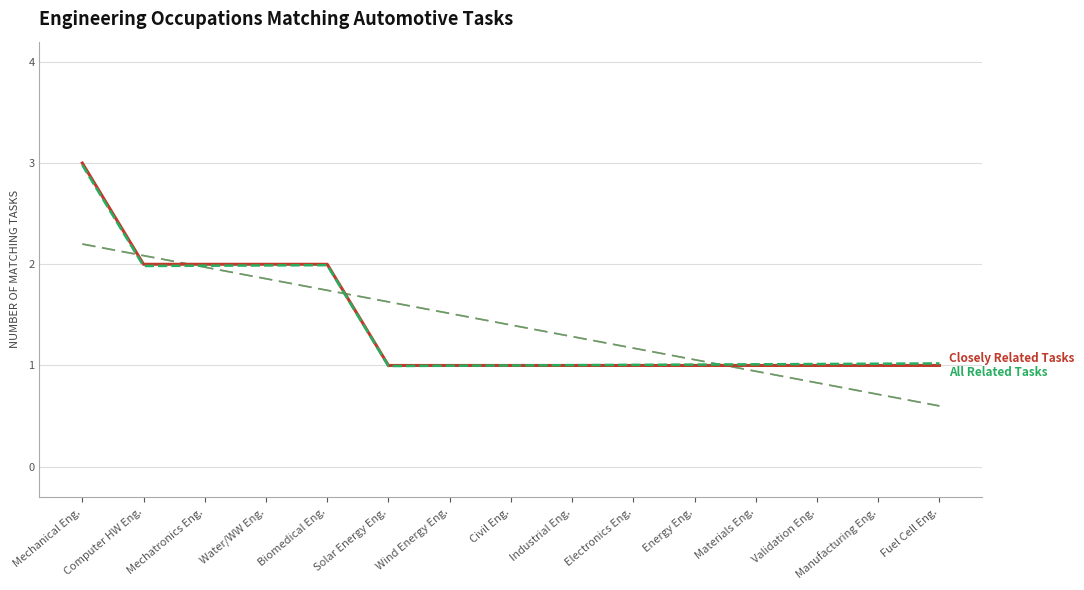

Reading left to right, extract all data points from this chart.

Closely Related Tasks: Mechanical Eng.=3.0	Computer HW Eng.=2.0	Mechatronics Eng.=2.0	Water/WW Eng.=2.0	Biomedical Eng.=2.0	Solar Energy Eng.=1.0	Wind Energy Eng.=1.0	Civil Eng.=1.0	Industrial Eng.=1.0	Electronics Eng.=1.0	Energy Eng.=1.0	Materials Eng.=1.0	Validation Eng.=1.0	Manufacturing Eng.=1.0	Fuel Cell Eng.=1.0
All Related Tasks: Mechanical Eng.=3.0	Computer HW Eng.=2.0	Mechatronics Eng.=2.0	Water/WW Eng.=2.0	Biomedical Eng.=2.0	Solar Energy Eng.=1.0	Wind Energy Eng.=1.0	Civil Eng.=1.0	Industrial Eng.=1.0	Electronics Eng.=1.0	Energy Eng.=1.0	Materials Eng.=1.0	Validation Eng.=1.0	Manufacturing Eng.=1.0	Fuel Cell Eng.=1.0